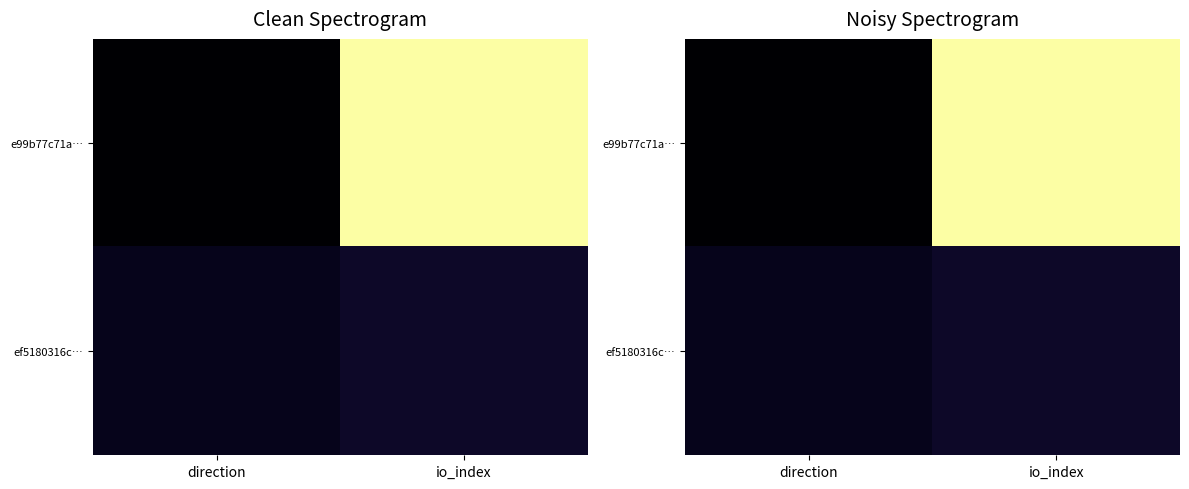

Read the ef5180316c… value at io_index.

0.1